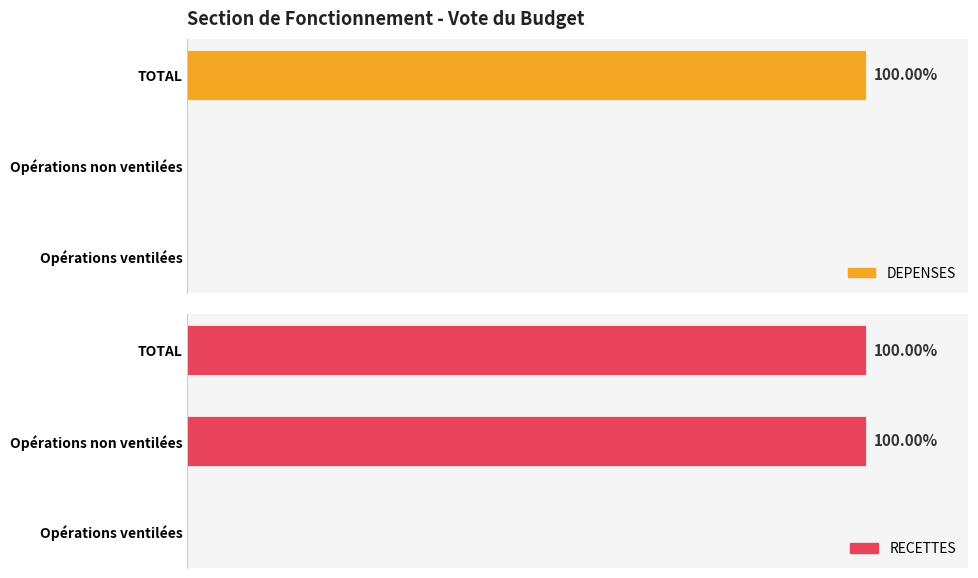

What are all the series names shown in the legend?

DEPENSES, RECETTES